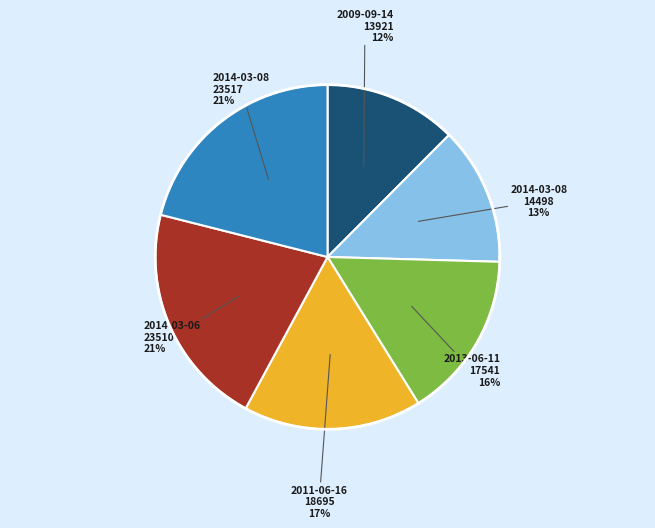

Count the number of slices in the pie.

6